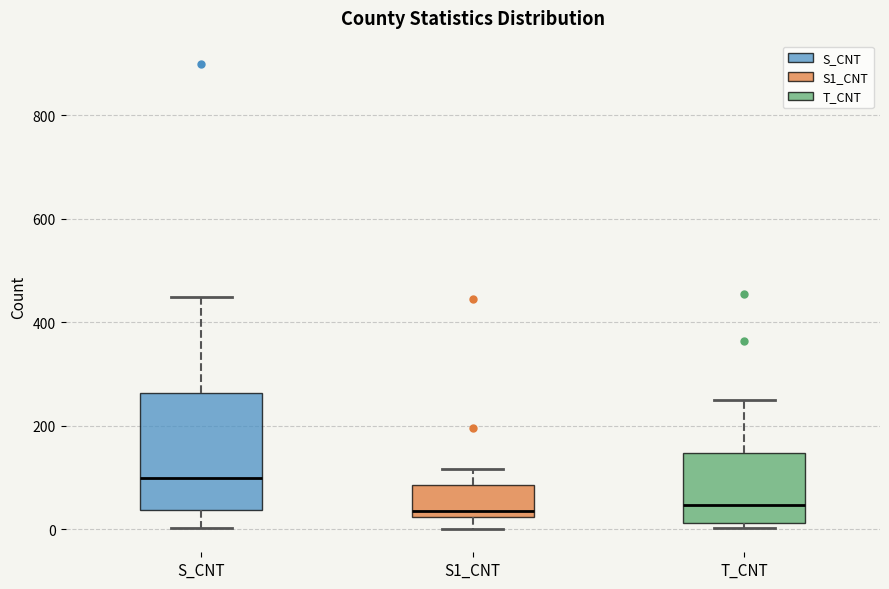

Reading left to right, read every box against the y-axis: the position of its median line, the range the box covers, and the ends of its whiskers. The values are not printed on the chart, so give them approximately, as read against the axis.

S_CNT: median 100, box 40 to 260, whiskers 0 to 440
S1_CNT: median 40, box 20 to 80, whiskers 0 to 120
T_CNT: median 40, box 20 to 140, whiskers 0 to 240